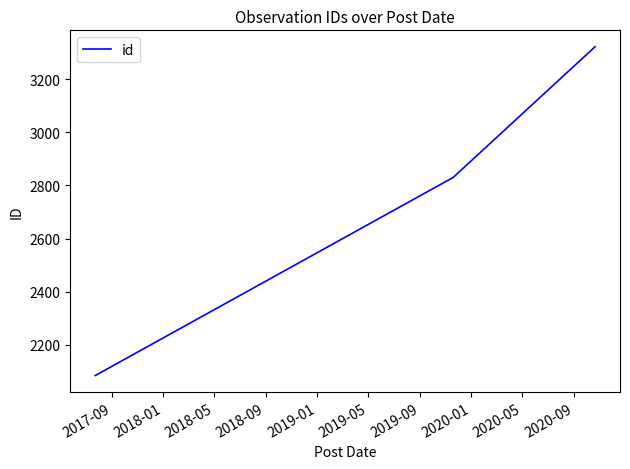

What is the minimum value shown in the chart?

2084